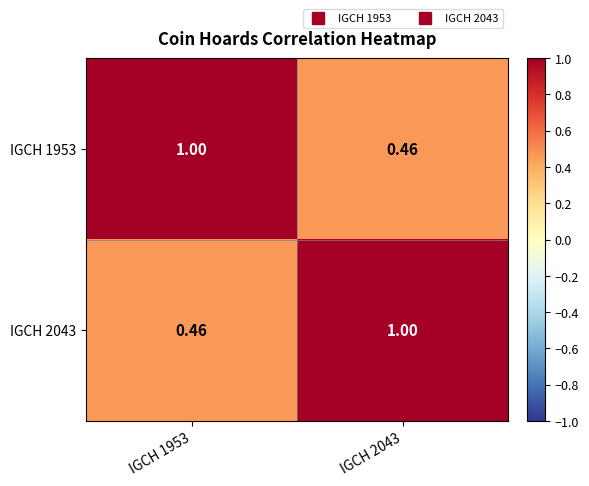

How many distinct data groups are displayed?

2